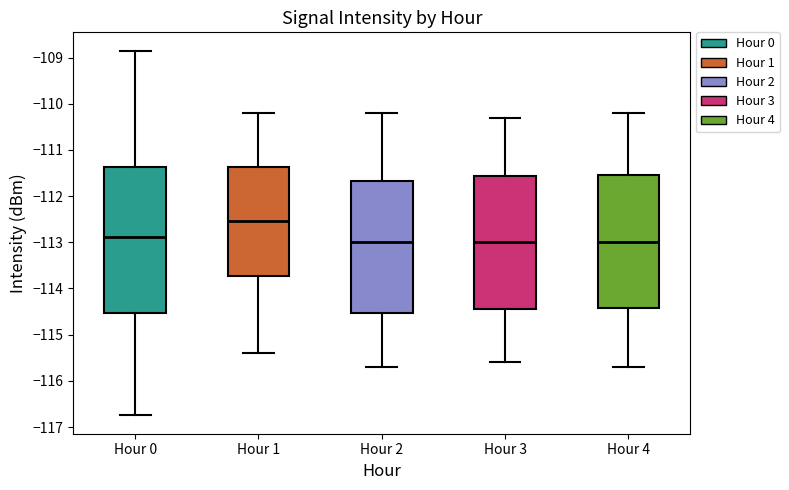

Reading left to right, read every box against the y-axis: the position of its median line, the range the box covers, and the ends of its whiskers. The values are not printed on the chart, so give them approximately, as read against the axis.

Hour 0: median -112.9, box -114.5 to -111.4, whiskers -116.7 to -108.8
Hour 1: median -112.5, box -113.7 to -111.4, whiskers -115.4 to -110.2
Hour 2: median -113.0, box -114.5 to -111.7, whiskers -115.7 to -110.2
Hour 3: median -113.0, box -114.4 to -111.6, whiskers -115.6 to -110.3
Hour 4: median -113.0, box -114.4 to -111.5, whiskers -115.7 to -110.2